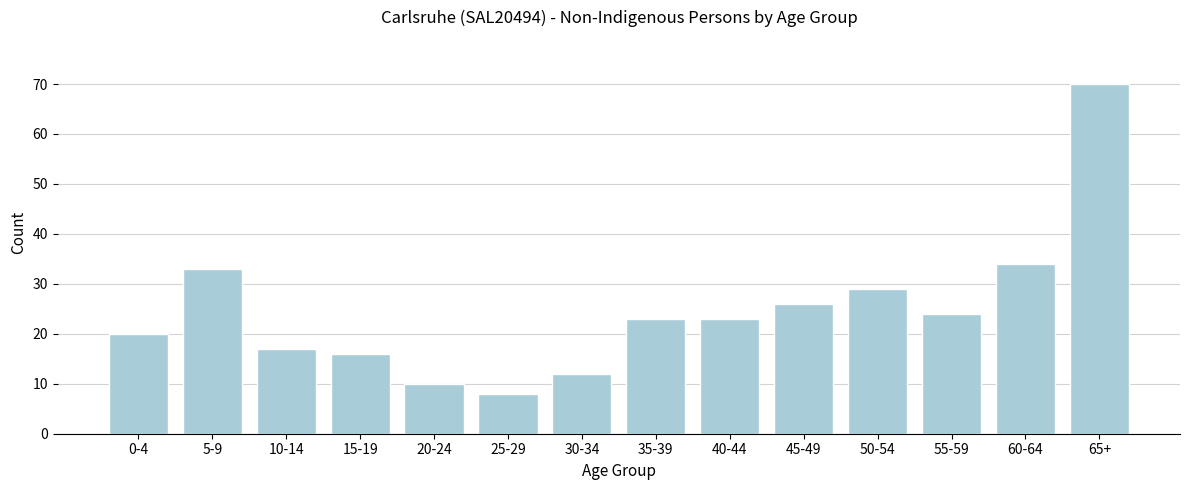

Reading left to right, transcribe all the data shown in this chart.

0-4=20	5-9=33	10-14=17	15-19=16	20-24=10	25-29=8	30-34=12	35-39=23	40-44=23	45-49=26	50-54=29	55-59=24	60-64=34	65+=70